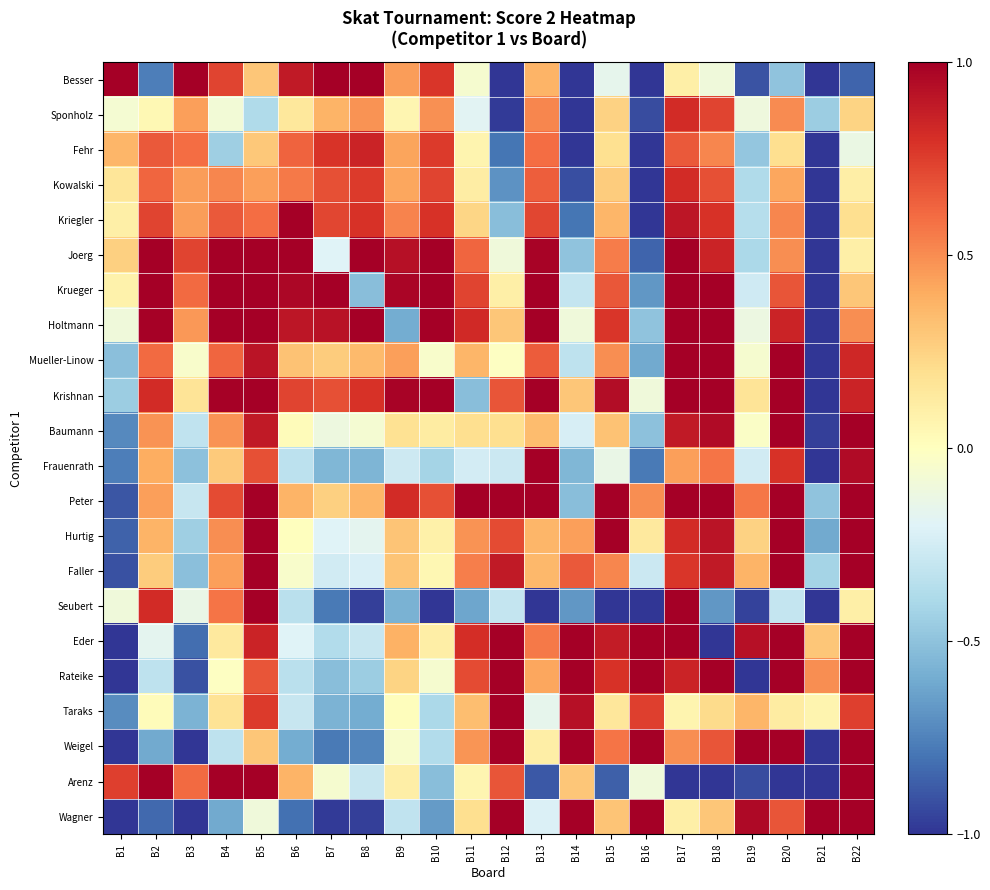

Which series has the largest range (max minus min)?

Besser